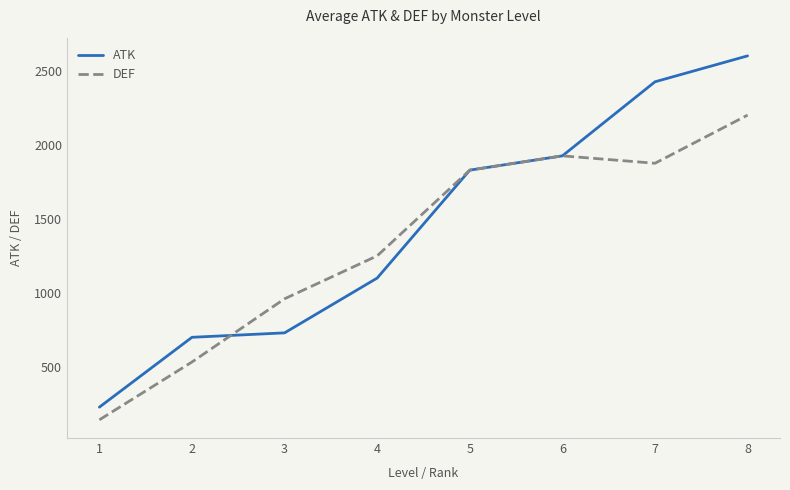

List the series in order of their peak value, lowest first.

DEF, ATK